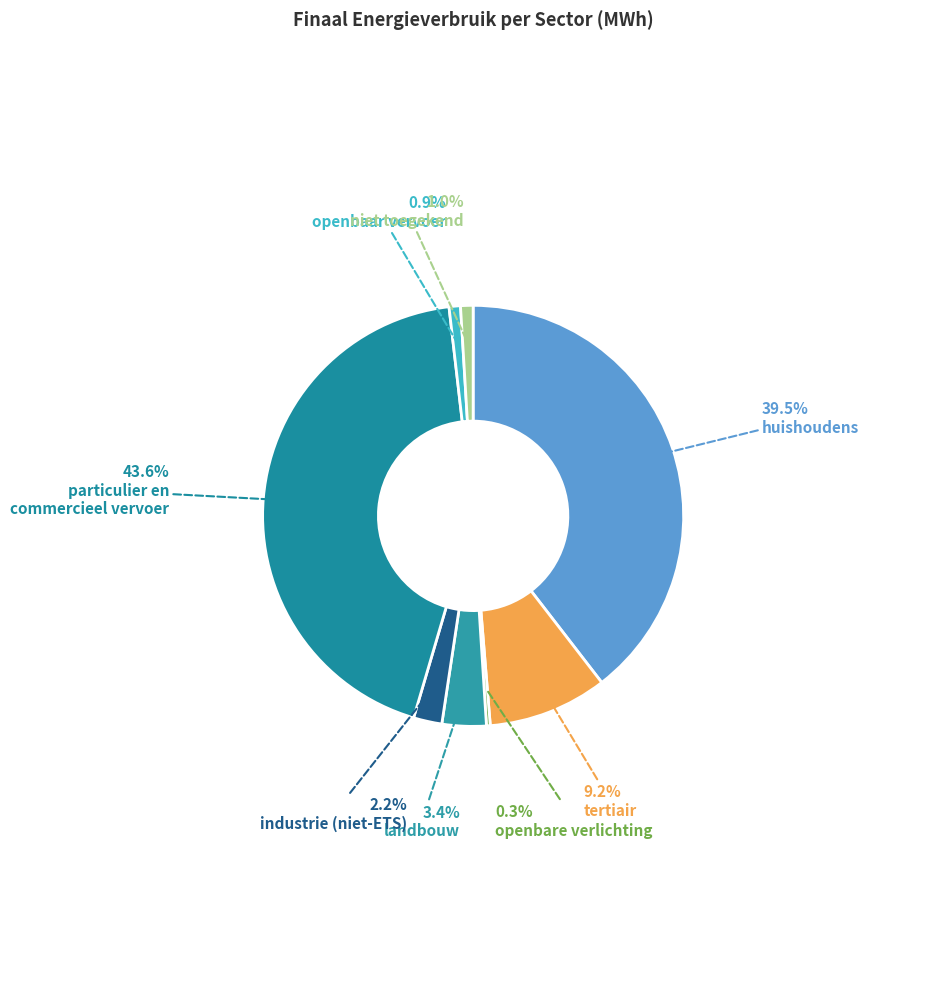

Count the number of slices in the pie.

8